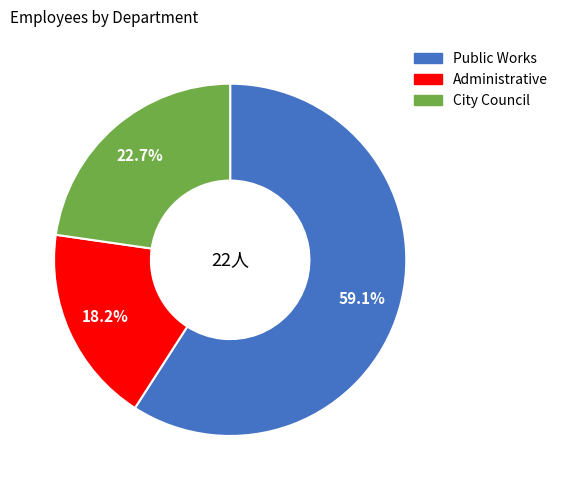

To the nearest percent, what is the difference between the Public Works and City Council slice percentages?

36%